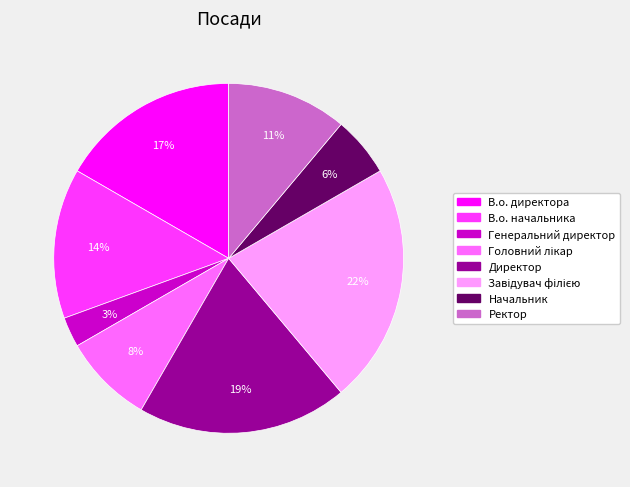

Do В.о. начальника and В.о. директора together represent more than half of the pie?

No